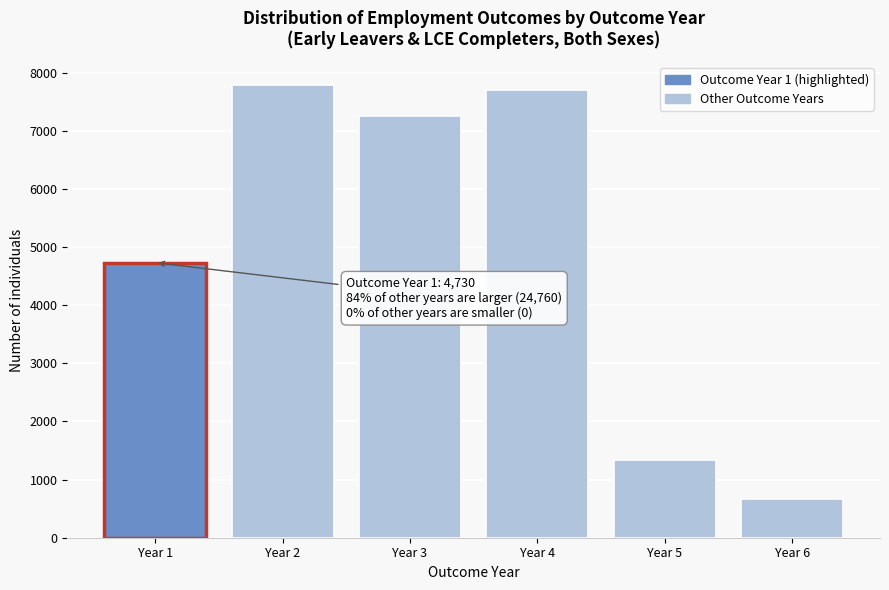

Reading left to right, what are all the values shown in this chart?

4730	7790	7260	7700	1340	670